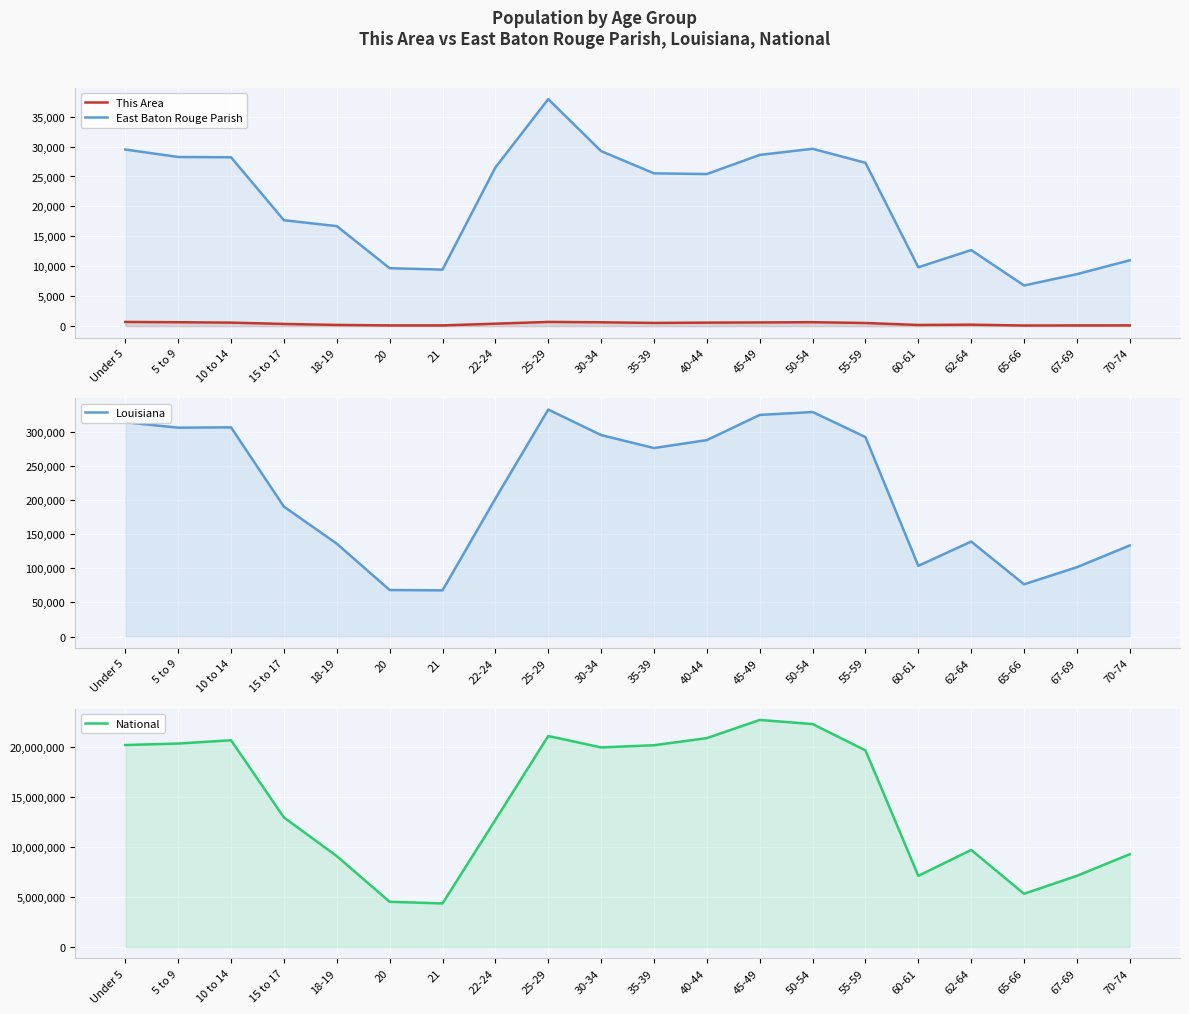

Reading right to left, extract all data points from this chart.

This Area: 128	124	109	246	198	526	663	623	589	539	648	708	414	124	126	205	370	591	659	704
East Baton Rouge Parish: 11001	8687	6797	12708	9837	27286	29626	28600	25409	25523	29236	37917	26500	9446	9682	16706	17696	28208	28254	29507
Louisiana: 133629	101702	76663	139308	103687	292567	329329	325046	288120	276479	295508	332925	202295	67763	68251	136222	190557	306836	306362	314260
National: 9278166	7115361	5319902	9704197	7113727	19664805	22298125	22708591	20890964	20179642	19962099	21101849	12712576	4354294	4519129	9086089	12954254	20677194	20348657	20201362